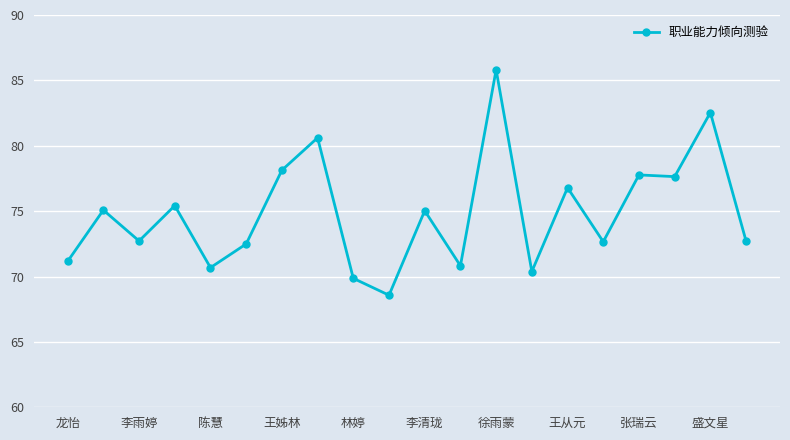

What is the greatest value displayed?

85.8